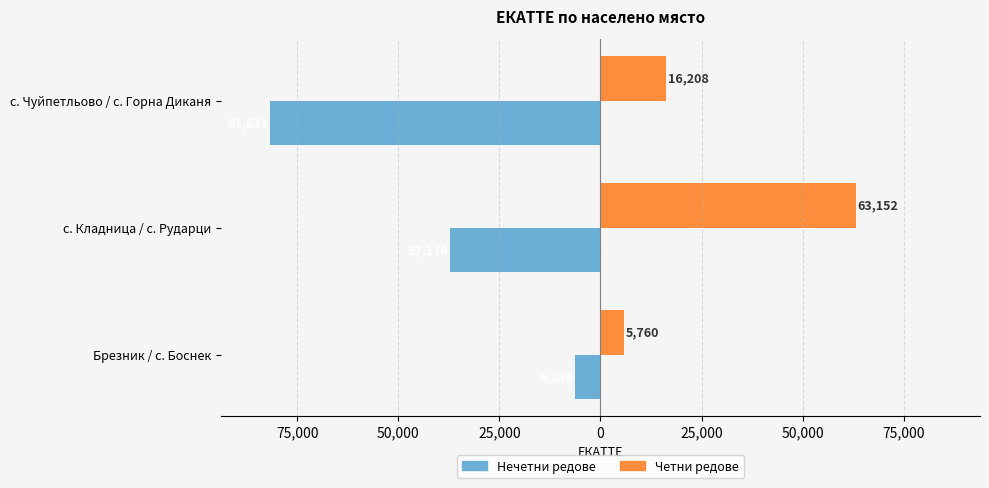

What are all the series names shown in the legend?

Нечетни редове, Четни редове